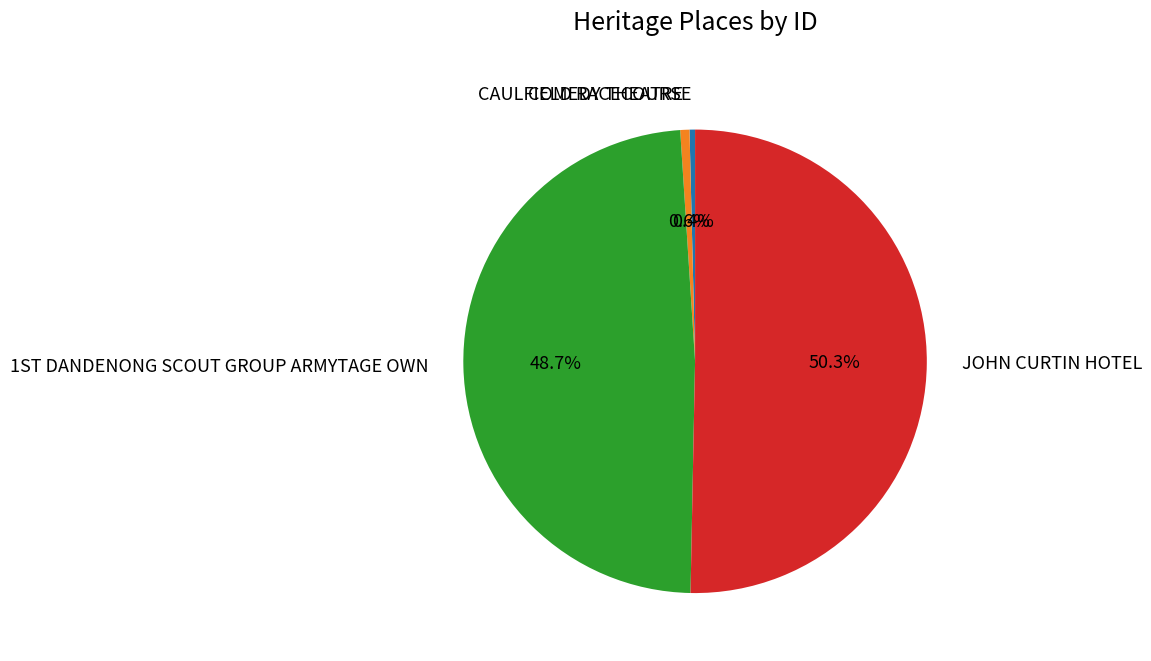

Which slice is the largest?

JOHN CURTIN HOTEL